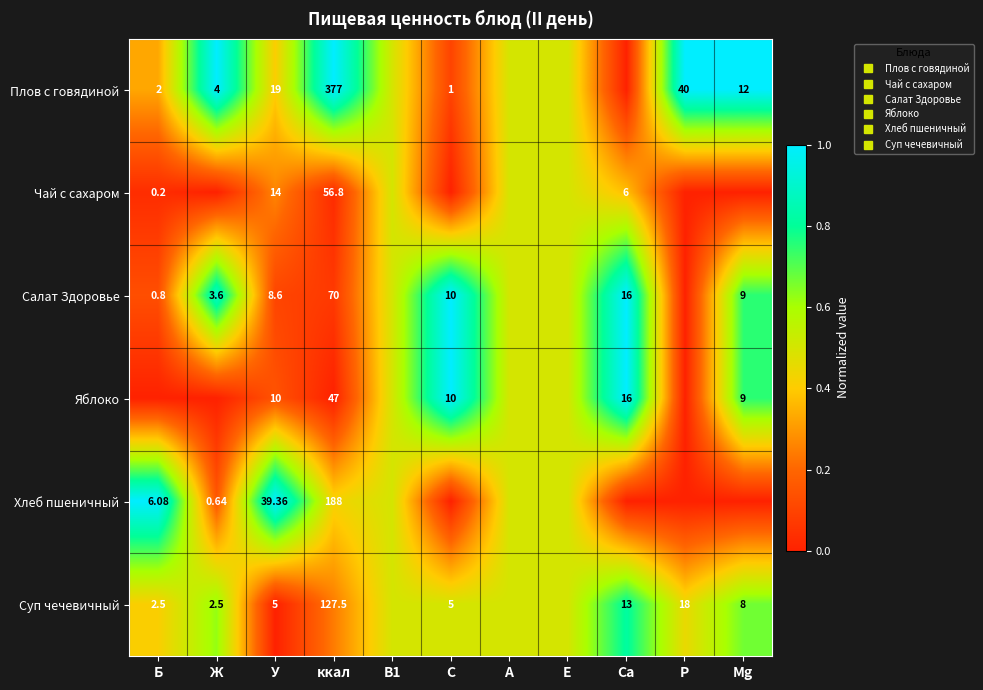

How many data points does each series have?

11